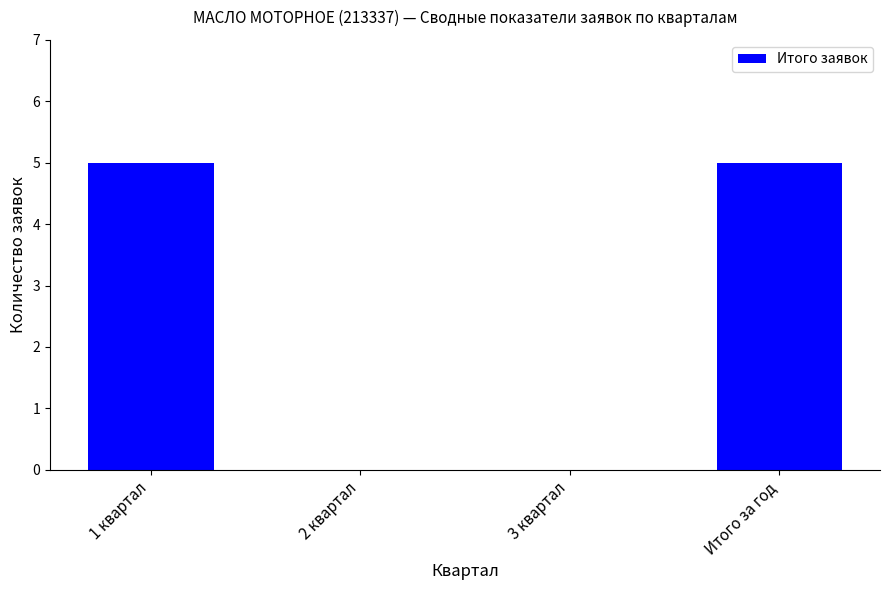

Reading left to right, transcribe all the data shown in this chart.

5	0	0	5